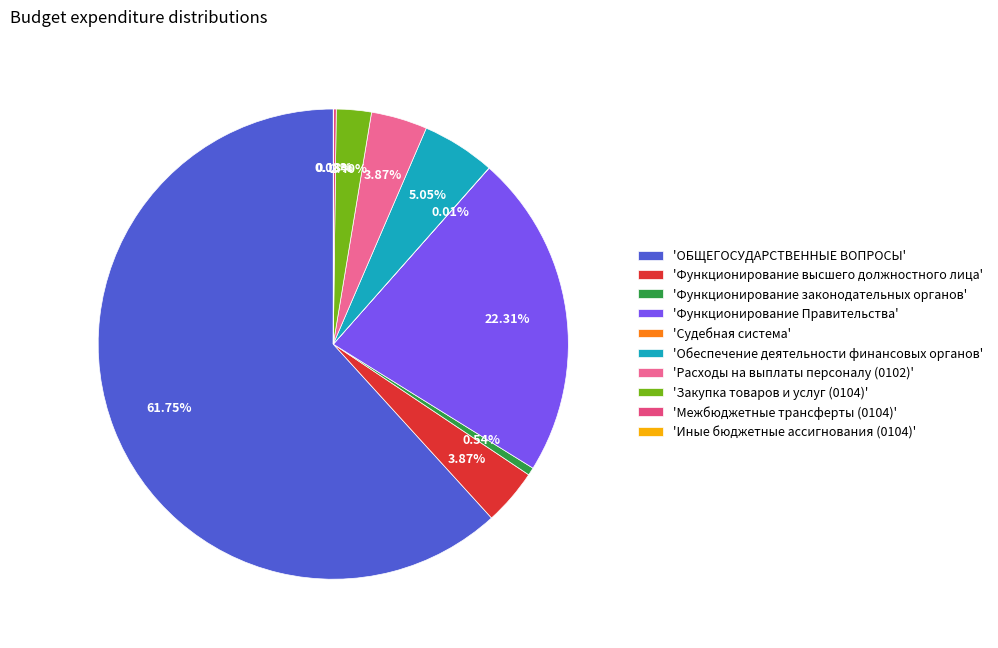

Count the number of slices in the pie.

10